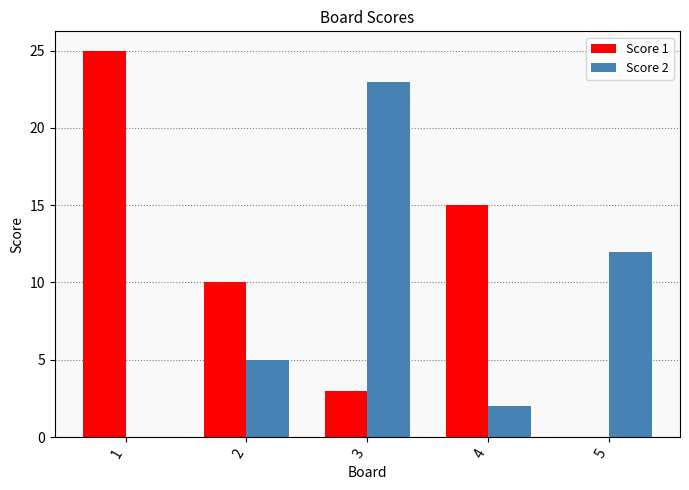

Are the bars horizontal?

No